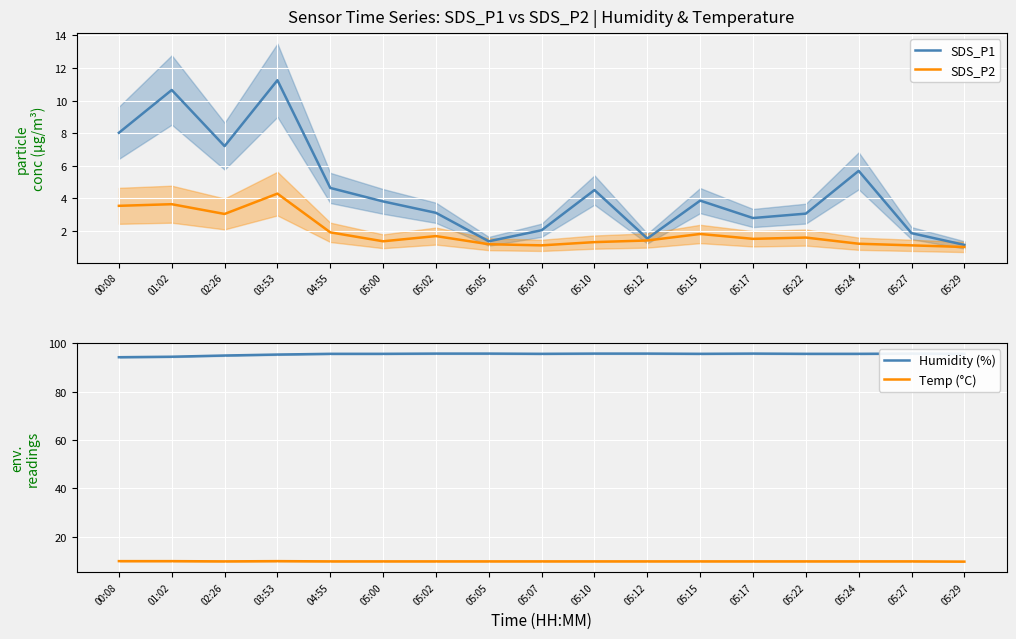

The Temp (°C) series shows 9.8 at 05:05. True or false?

True